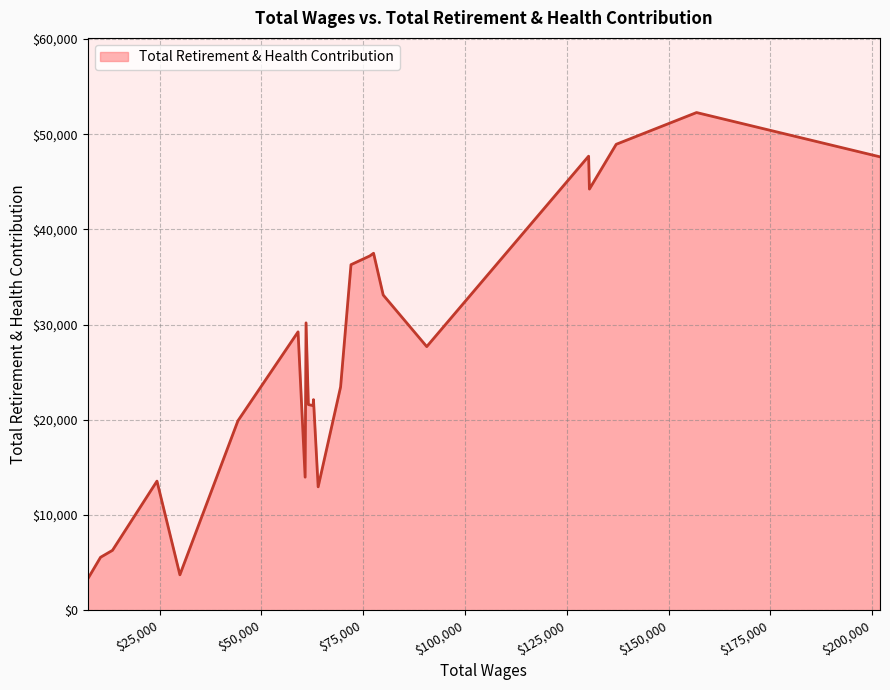

What is the maximum value shown in the chart?

52277